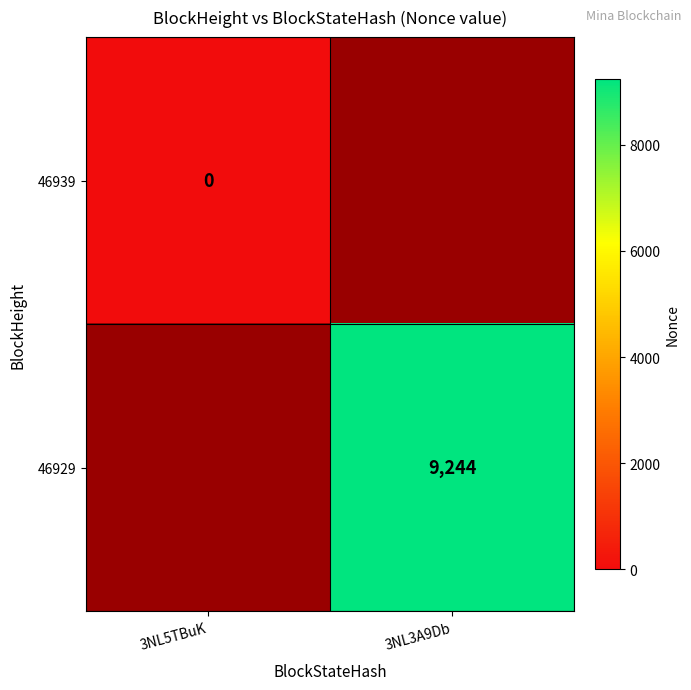

The value of 46929 at 3NL3A9Db is 15556. True or false?

False